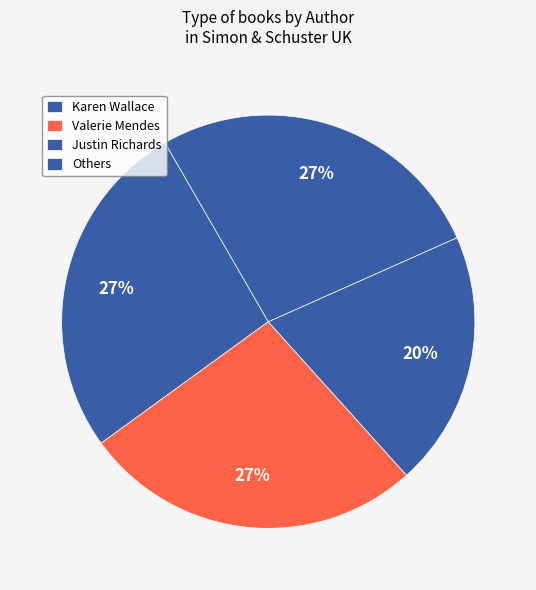

Which category has the biggest portion of the pie?

Karen Wallace (21551101)